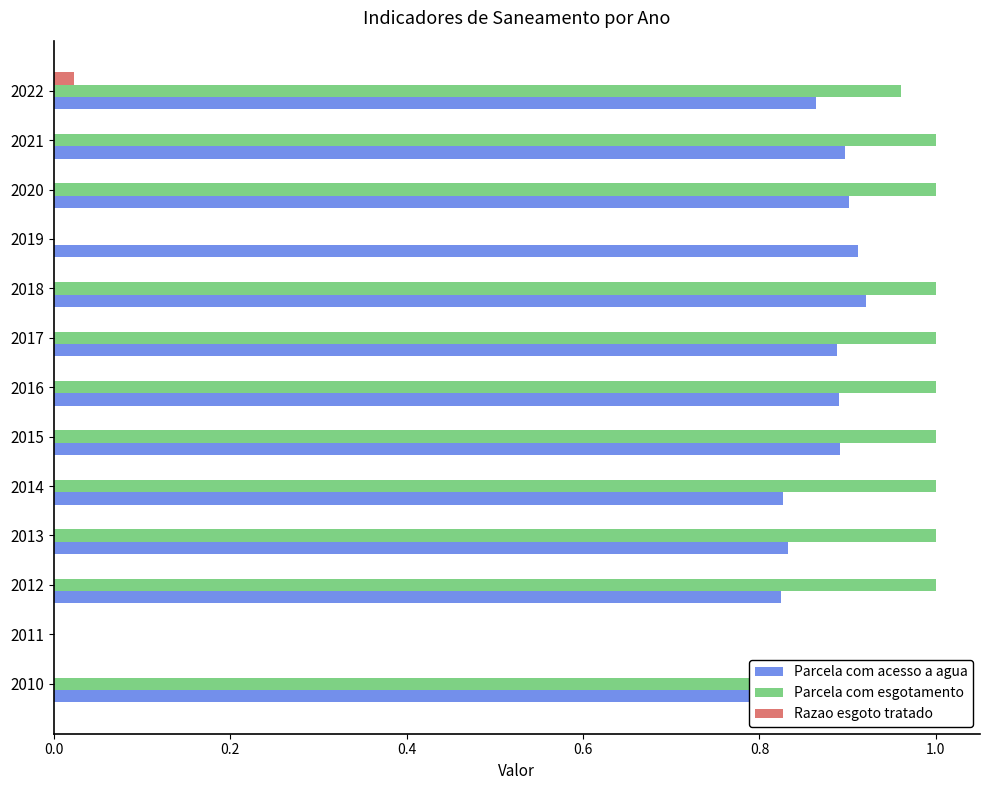

At which category is the sum across all series the highest?

2018